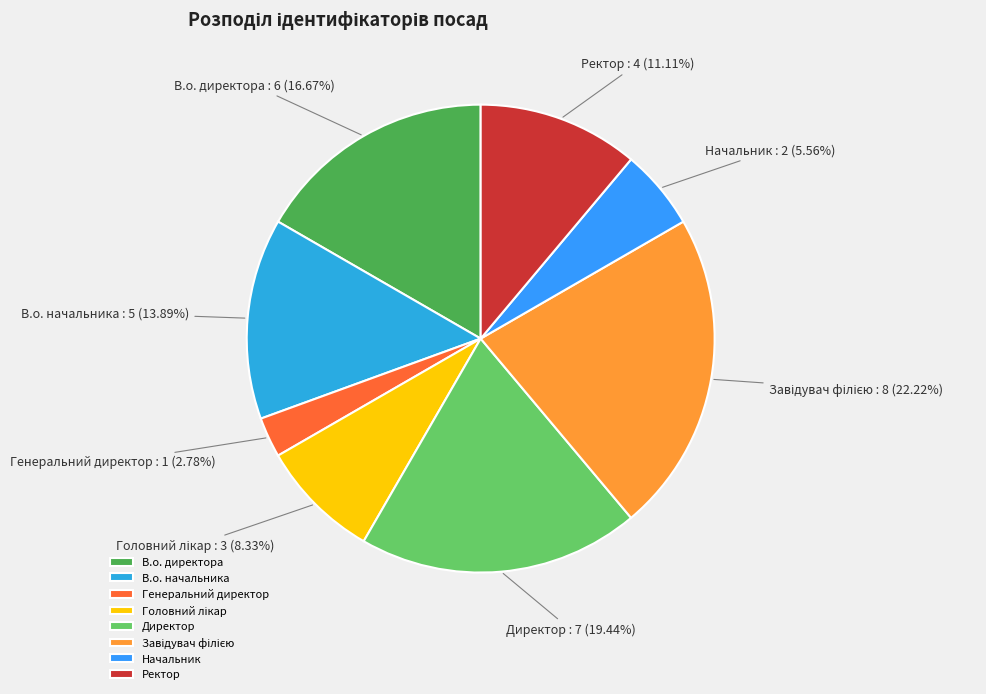

What is the ratio of the value at Директор to the value at Начальник?

3.5